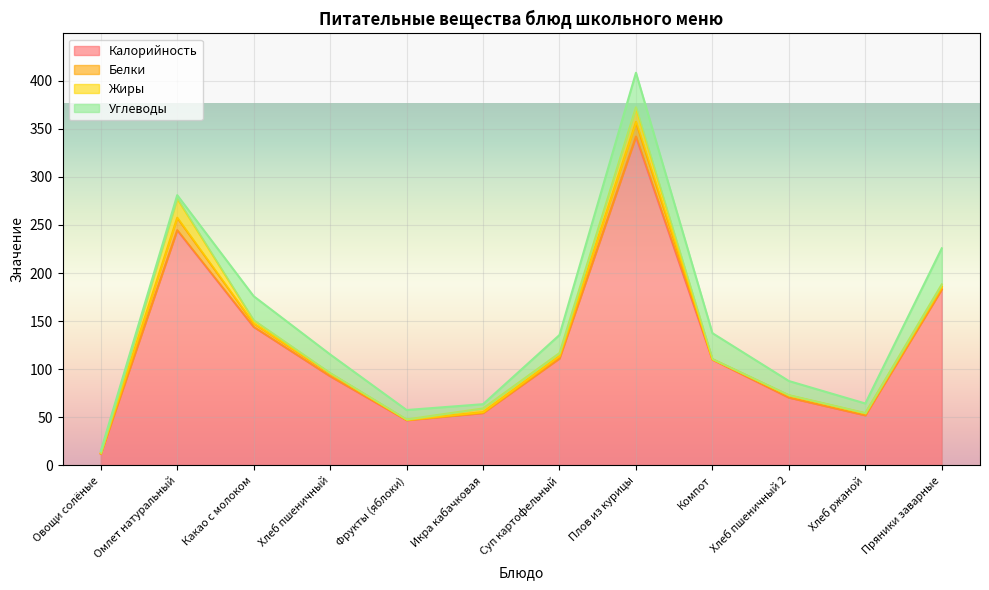

At which label is Калорийность closest to 176?

Пряники заварные